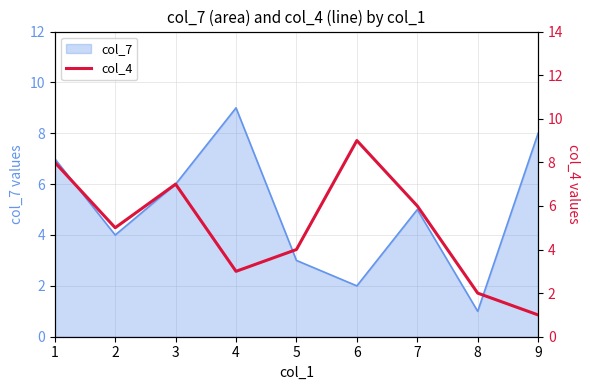

The col_7 series shows 1 at 8. True or false?

True